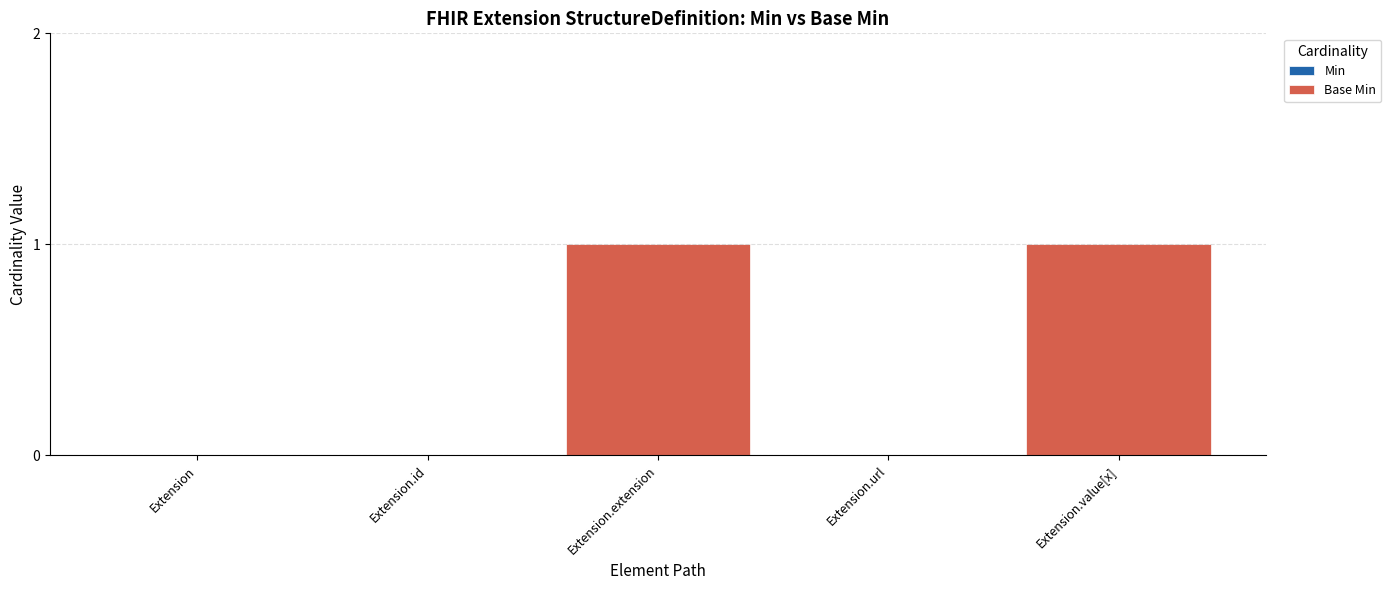

Is it true that the value at Extension.value[x] is 2?

False